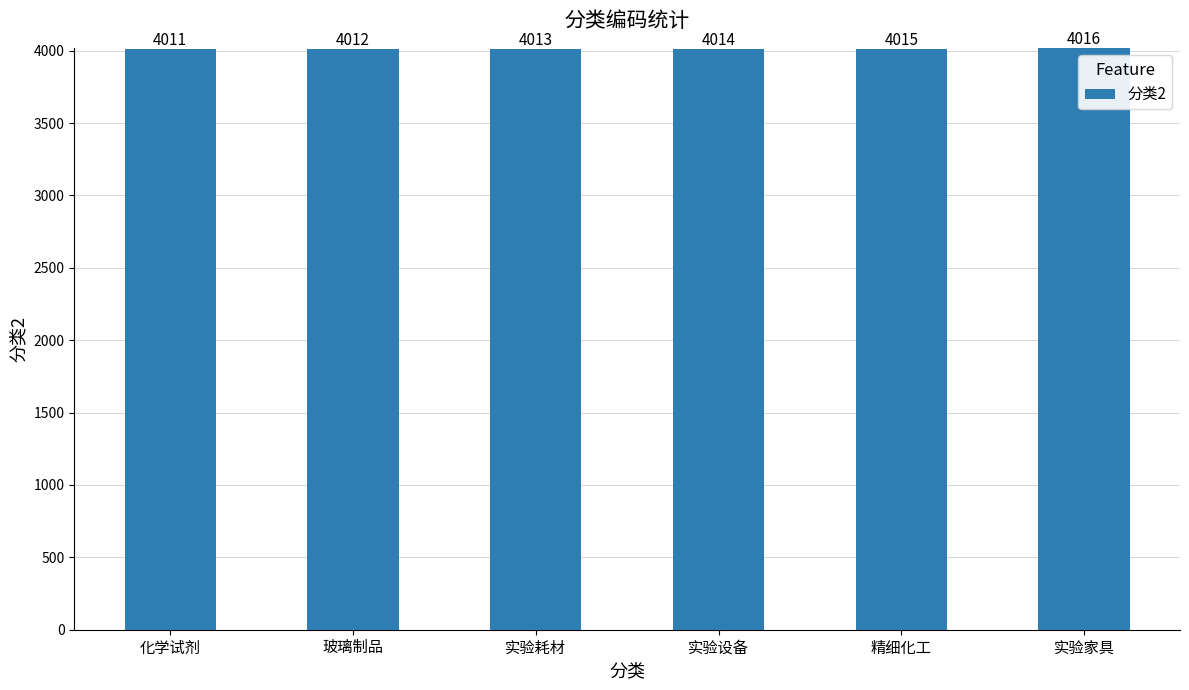

What is the label of the 5th bar from the left?

精细化工